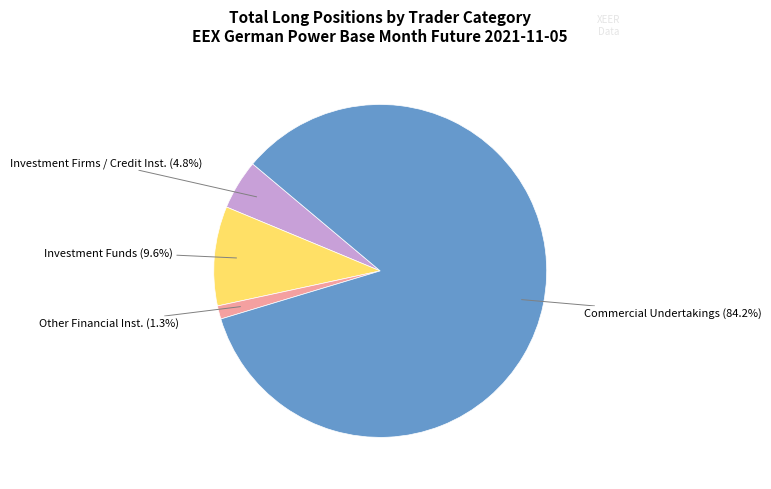

Is Commercial Undertakings the majority of the pie?

Yes